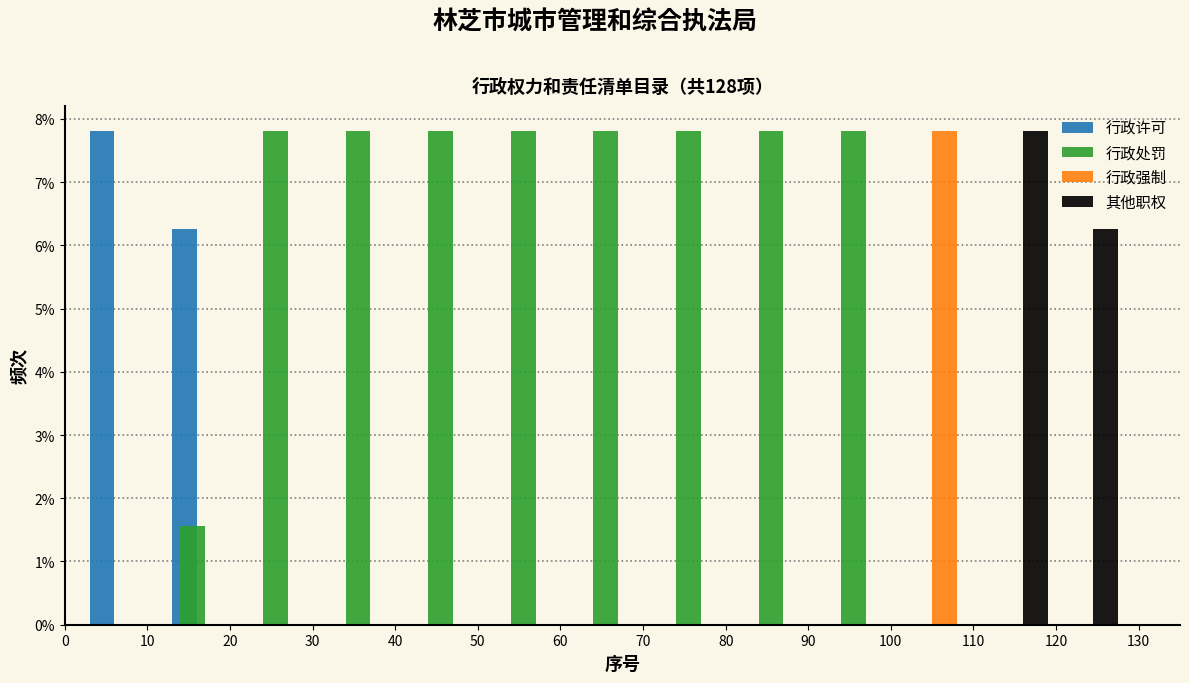

Reading left to right, list every range on the x-axis with the height of the bar of each series over it. The values are not printed on the chart, so give them approximately, as read against the axis.

1 to 11: 行政许可=7.8	行政处罚=0	行政强制=0	其他职权=0
11 to 21: 行政许可=6.3	行政处罚=1.6	行政强制=0	其他职权=0
21 to 31: 行政许可=0	行政处罚=7.8	行政强制=0	其他职权=0
31 to 41: 行政许可=0	行政处罚=7.8	行政强制=0	其他职权=0
41 to 51: 行政许可=0	行政处罚=7.8	行政强制=0	其他职权=0
51 to 61: 行政许可=0	行政处罚=7.8	行政强制=0	其他职权=0
61 to 71: 行政许可=0	行政处罚=7.8	行政强制=0	其他职权=0
71 to 81: 行政许可=0	行政处罚=7.8	行政强制=0	其他职权=0
81 to 91: 行政许可=0	行政处罚=7.8	行政强制=0	其他职权=0
91 to 101: 行政许可=0	行政处罚=7.8	行政强制=0	其他职权=0
101 to 111: 行政许可=0	行政处罚=0	行政强制=7.8	其他职权=0
111 to 121: 行政许可=0	行政处罚=0	行政强制=0	其他职权=7.8
121 to 128: 行政许可=0	行政处罚=0	行政强制=0	其他职权=6.3